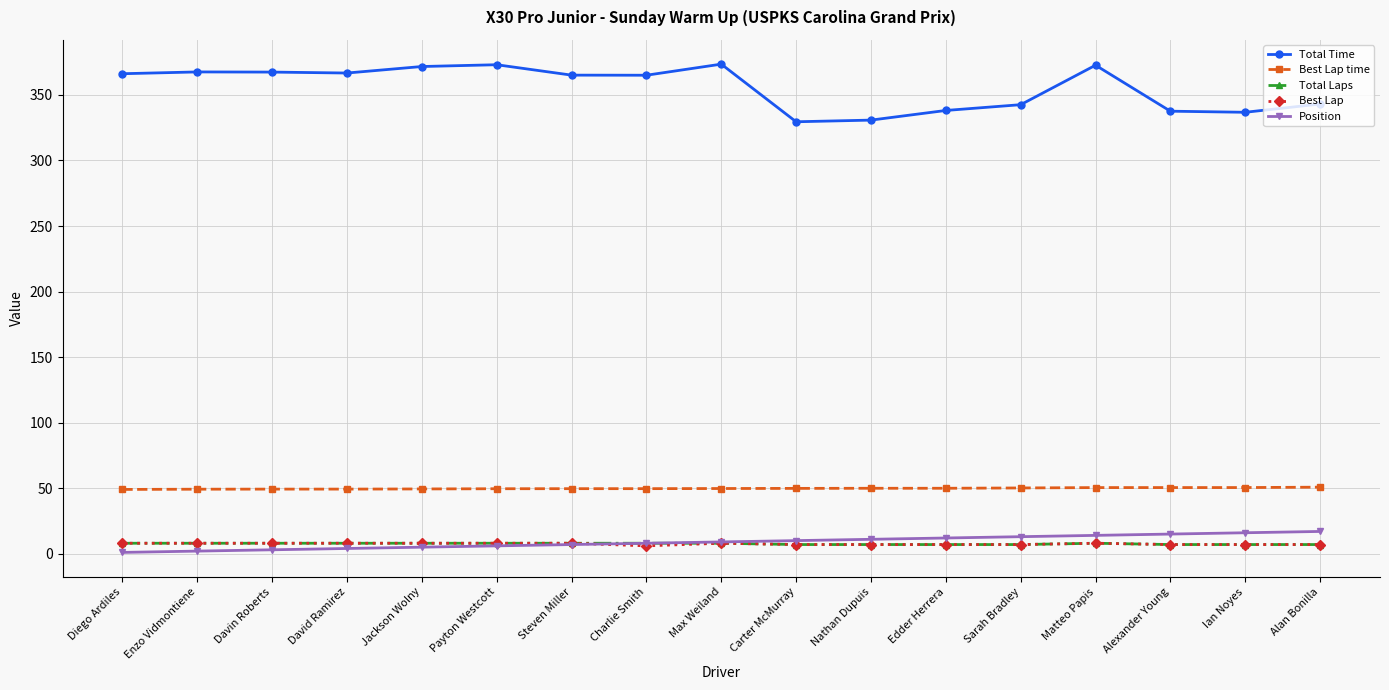

What are all the series names shown in the legend?

Total Time, Best Lap time, Total Laps, Best Lap, Position